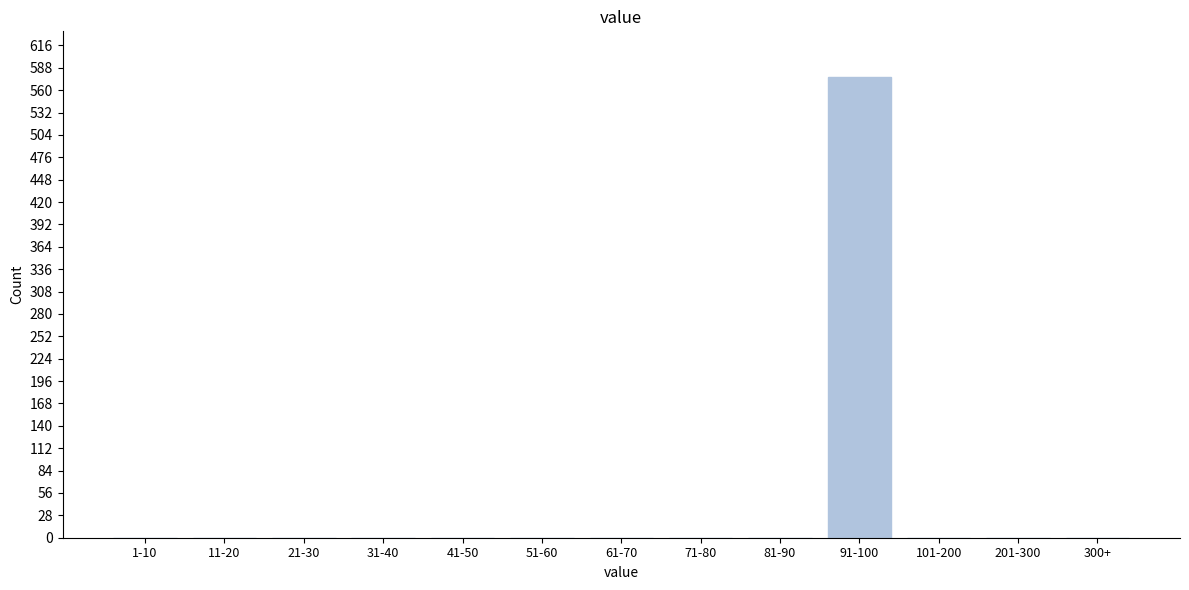

Reading left to right, what are all the values shown in this chart?

1-10=0	11-20=0	21-30=0	31-40=0	41-50=0	51-60=0	61-70=0	71-80=0	81-90=0	91-100=576	101-200=0	201-300=0	300+=0